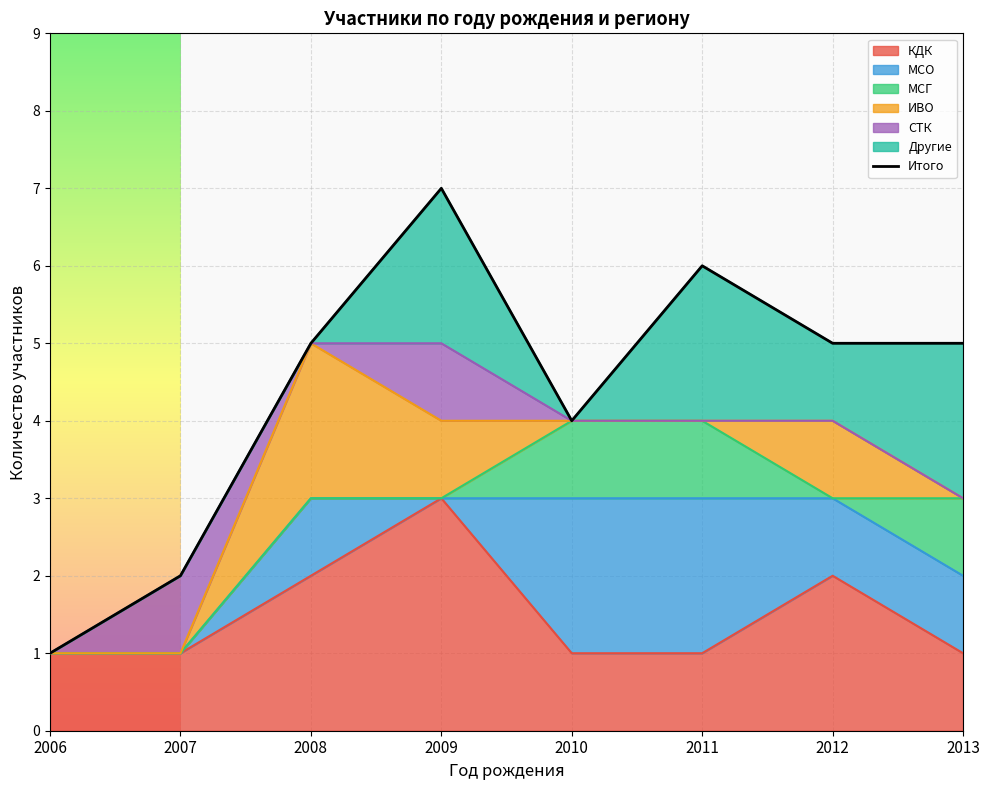

What is the change in value from 2007 to 2009?

+5